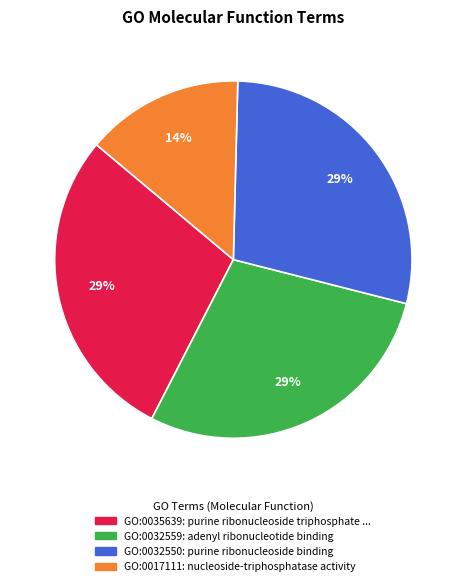

To the nearest percent, what is the combined percentage of GO:0035639 and GO:0032550?

57%